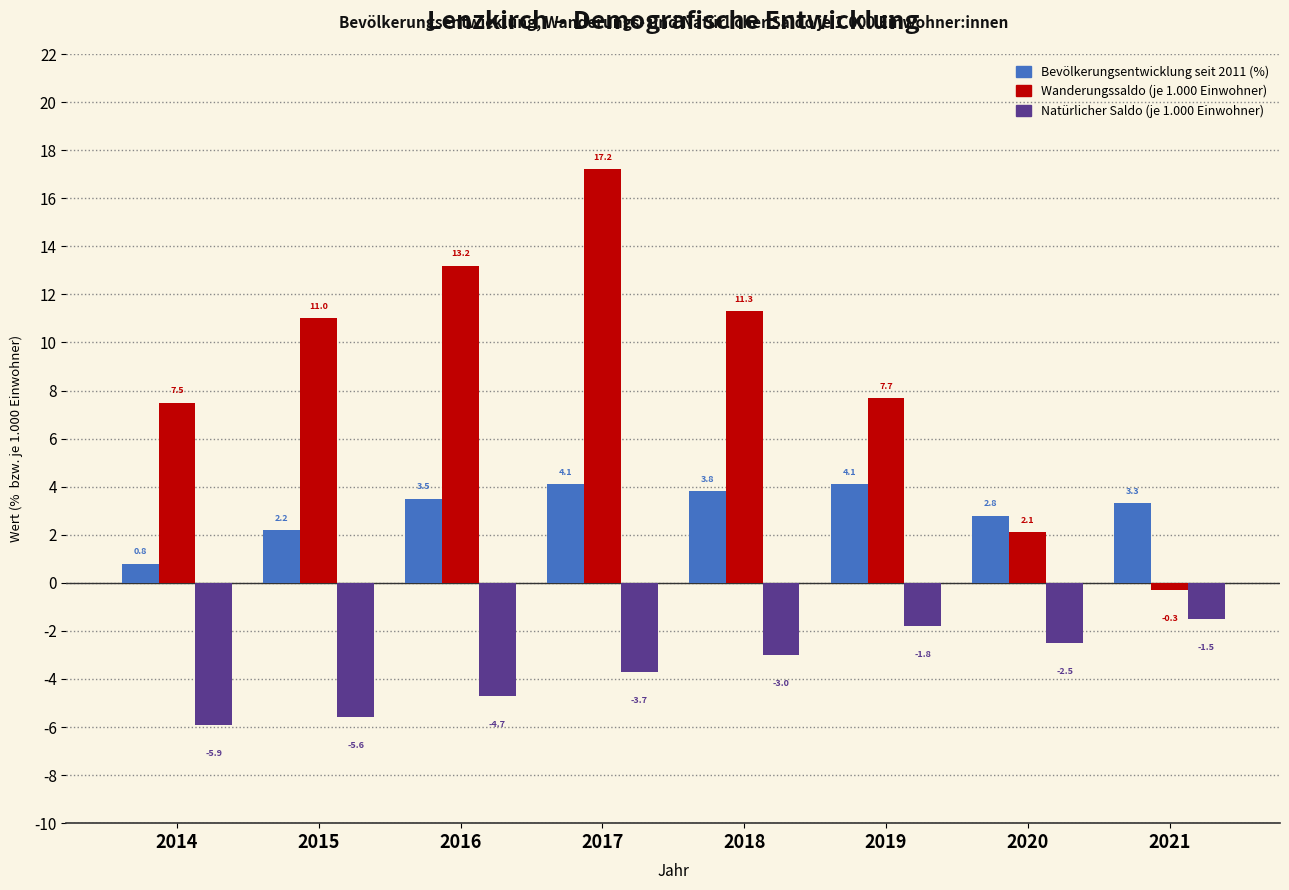

Reading left to right, list all the values displayed in this chart.

Bevölkerungsentwicklung seit 2011 (%): 0.8	2.2	3.5	4.1	3.8	4.1	2.8	3.3
Wanderungssaldo (je 1.000 Einwohner): 7.5	11.0	13.2	17.2	11.3	7.7	2.1	-0.3
Natürlicher Saldo (je 1.000 Einwohner): -5.9	-5.6	-4.7	-3.7	-3.0	-1.8	-2.5	-1.5